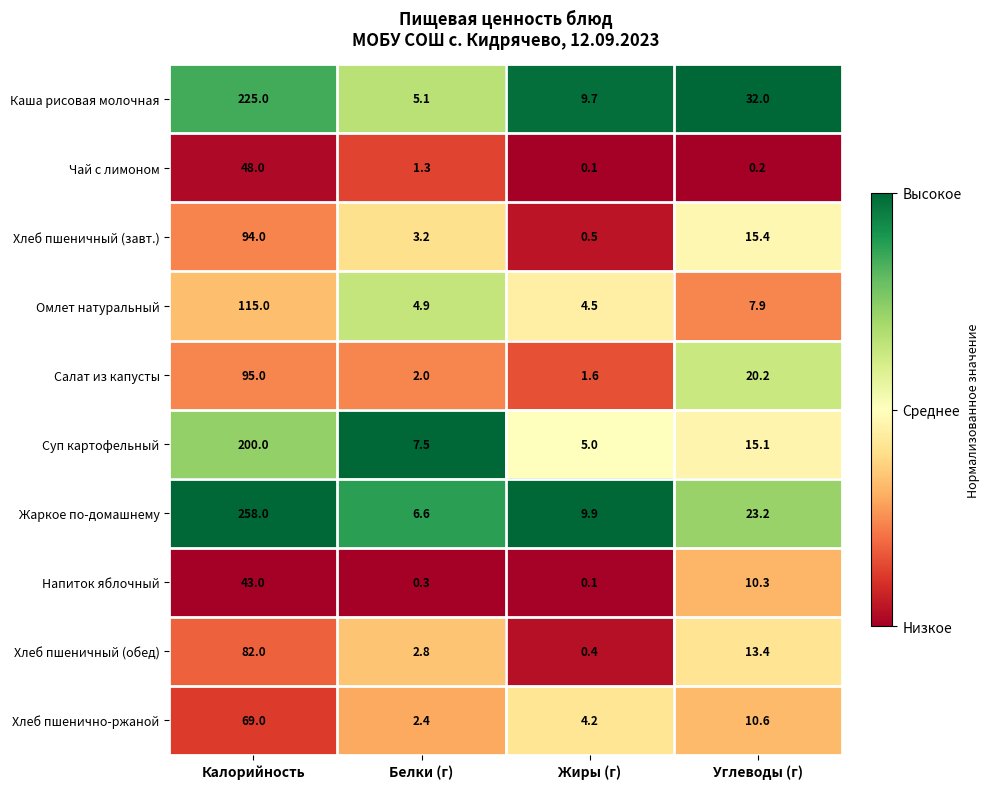

The value of Хлеб пшенично-ржаной at Углеводы (г) is 3.2. True or false?

False